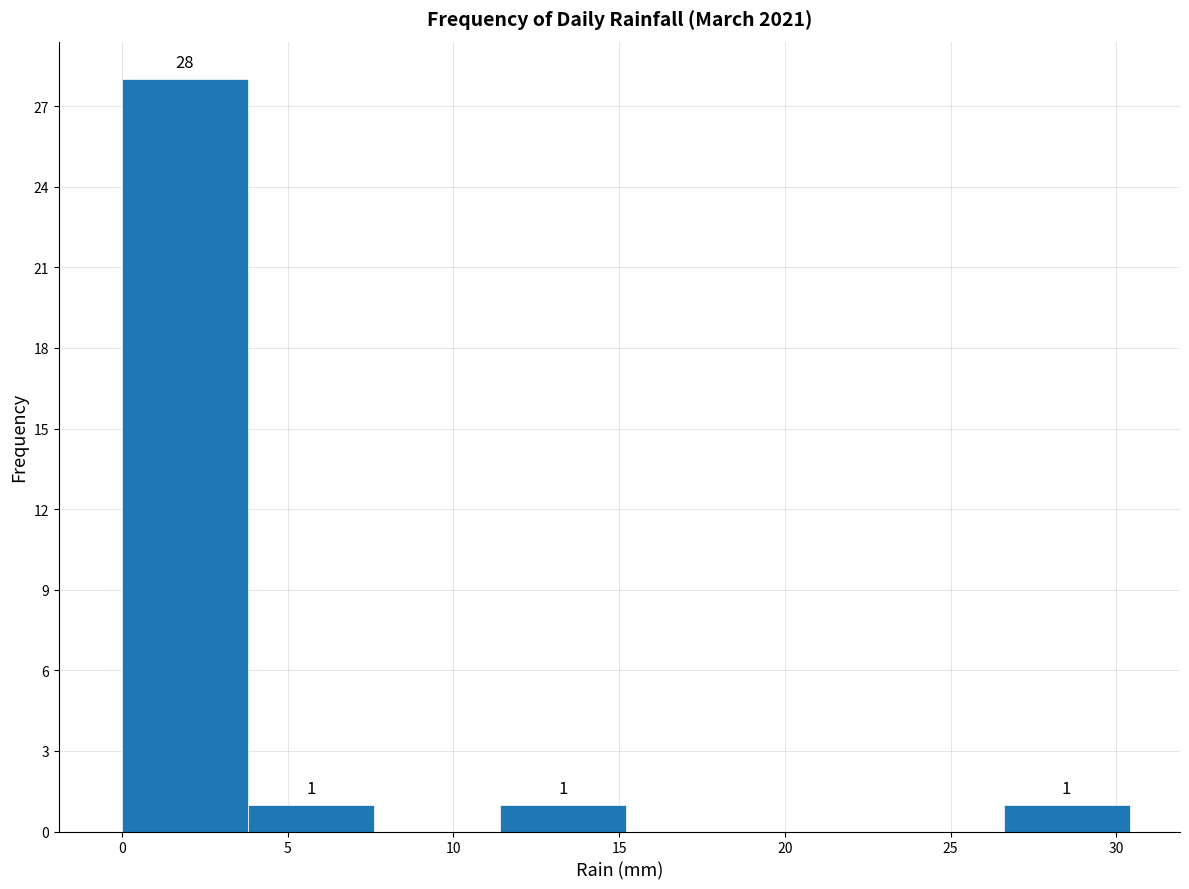

Over which range of the x-axis is the bar tallest?

0.0 to 3.8